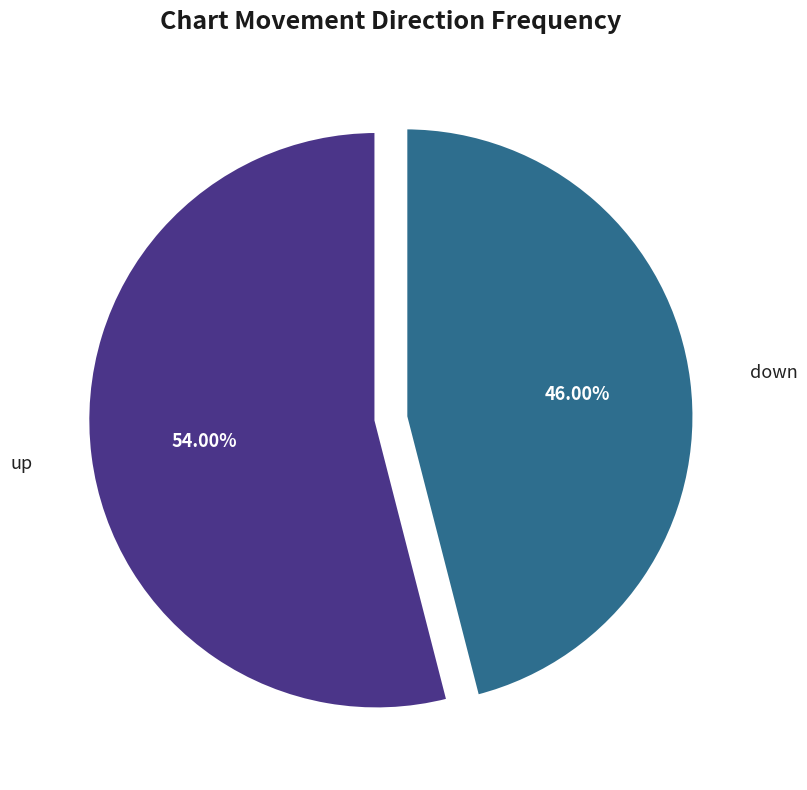

Is there a majority slice in this chart?

Yes